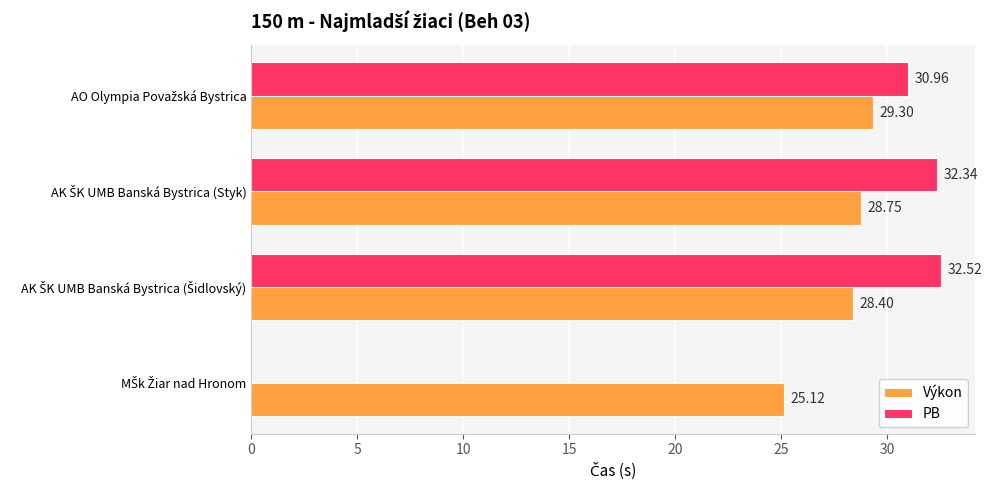

Which series has the largest total across all categories?

Výkon